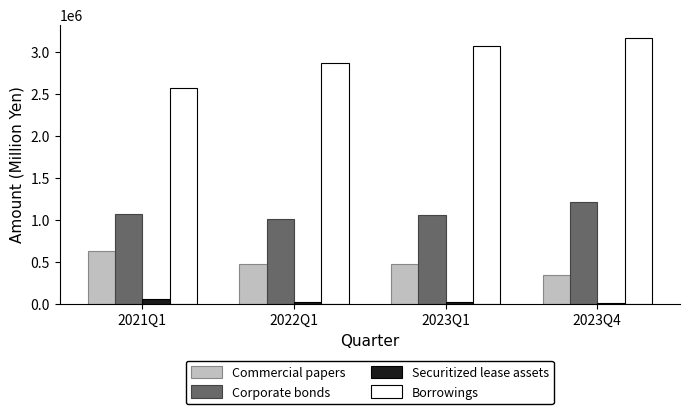

What is the label of the 4th bar from the right?

2021Q1